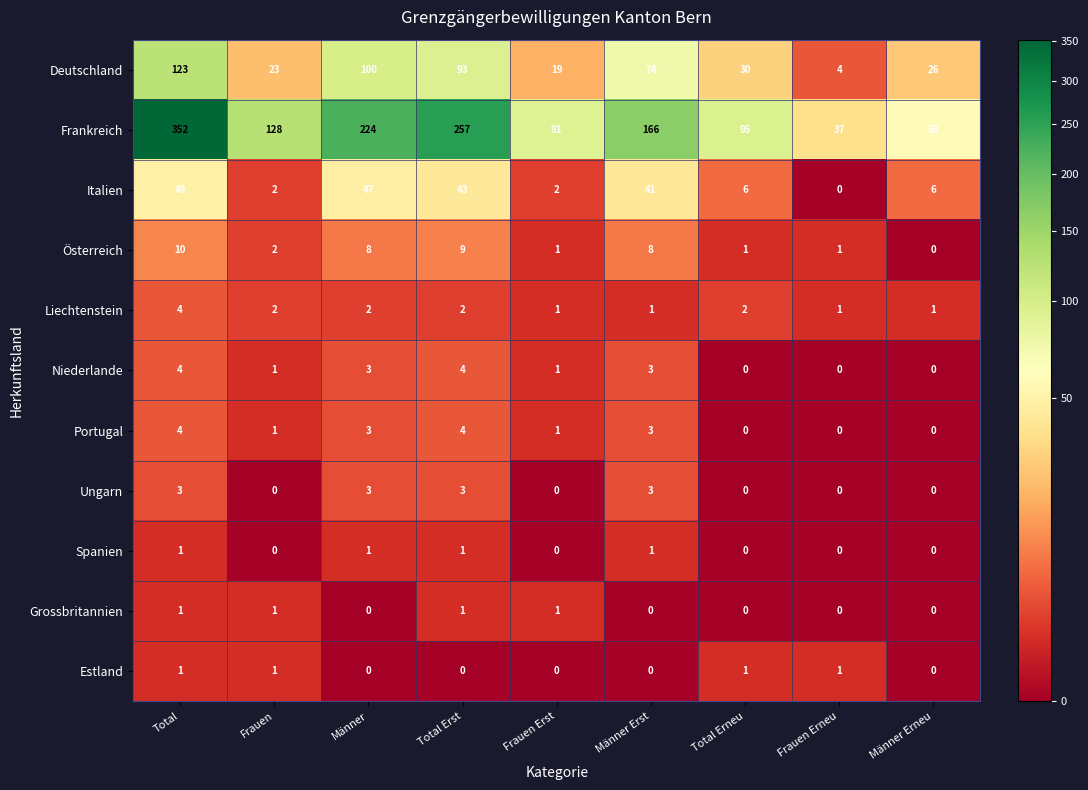

How many distinct data groups are displayed?

11